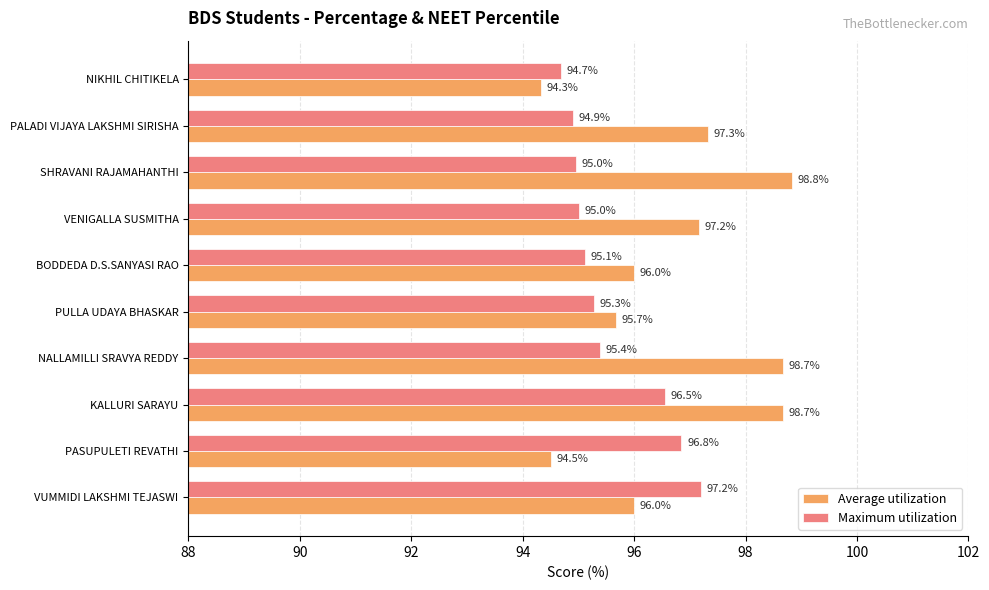

At how many categories does at least one series exceed 97?

6